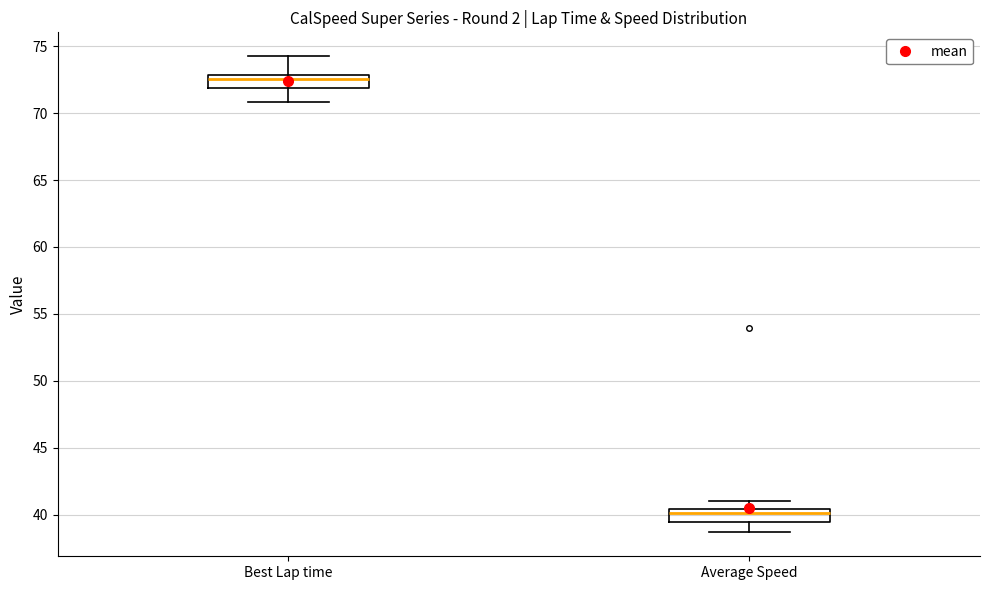

Reading left to right, read every box against the y-axis: the position of its median line, the range the box covers, and the ends of its whiskers. The values are not printed on the chart, so give them approximately, as read against the axis.

Best Lap time: median 72.5, box 72.0 to 73.0, whiskers 71.0 to 74.5
Average Speed: median 40.0, box 39.5 to 40.5, whiskers 38.5 to 41.0